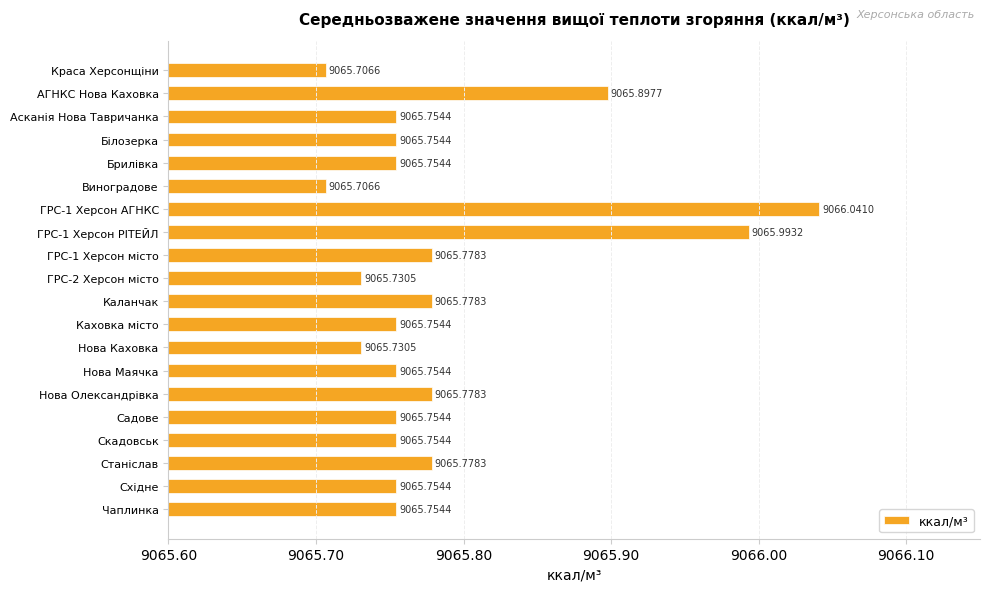

What is the label of the 18th bar from the bottom?

Асканія Нова Тавричанка